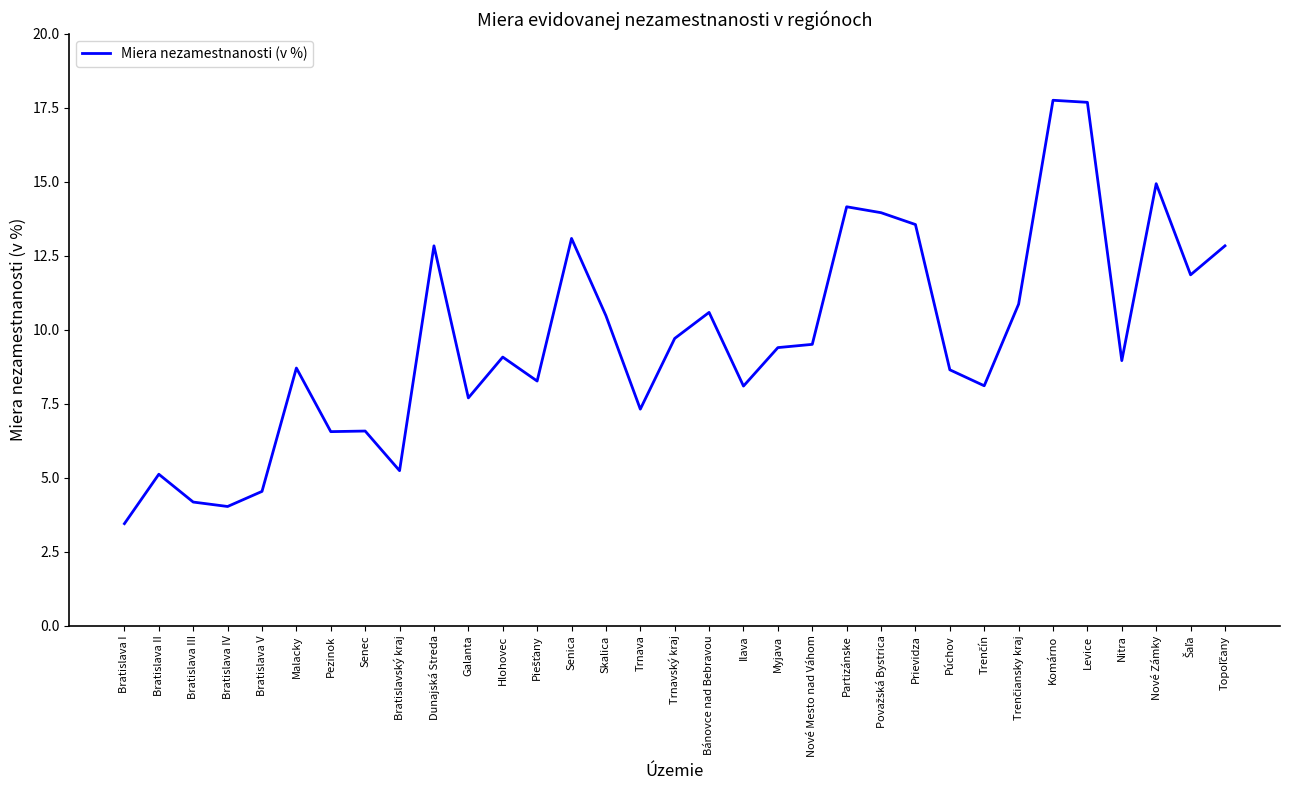

What is the ratio of the value at Komárno to the value at Nové Zámky?

1.2